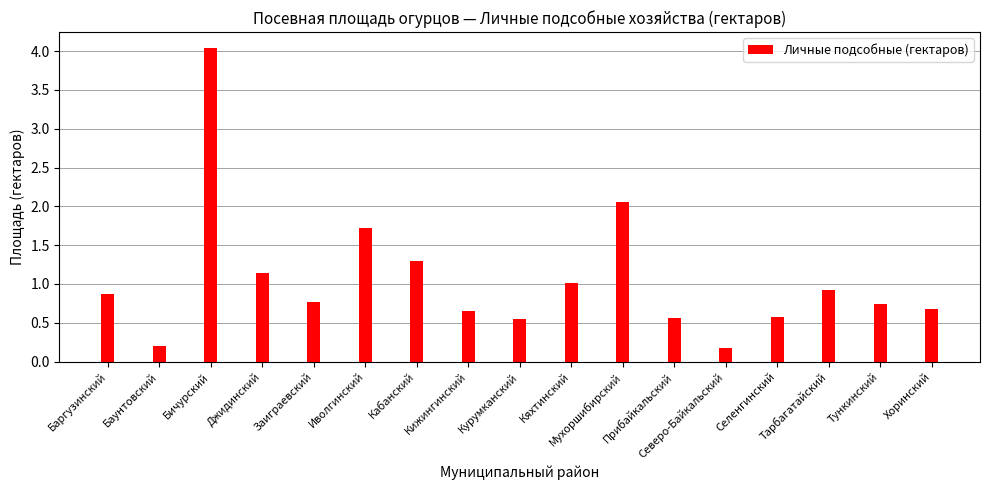

Which has a higher value, Кабанский or Кяхтинский?

Кабанский